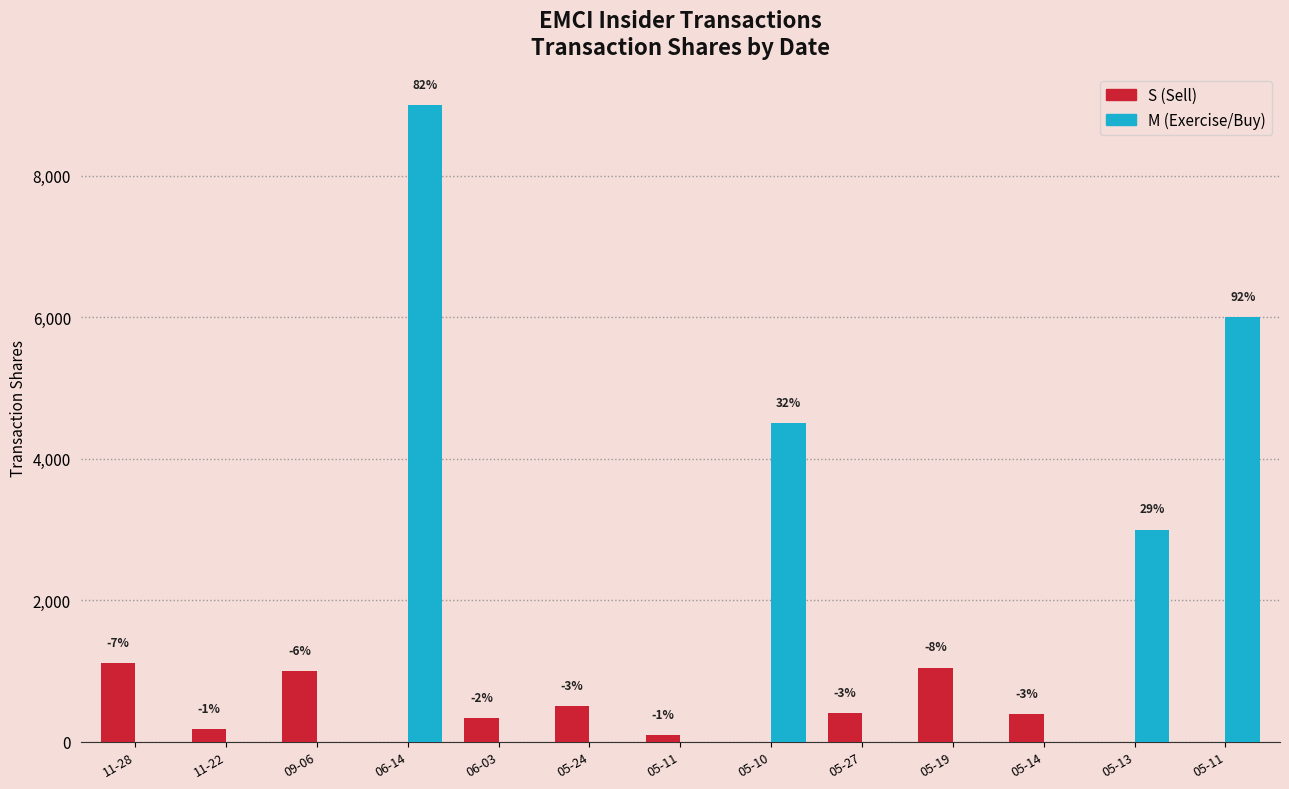

What are all the series names shown in the legend?

S (Sell), M (Exercise/Buy)